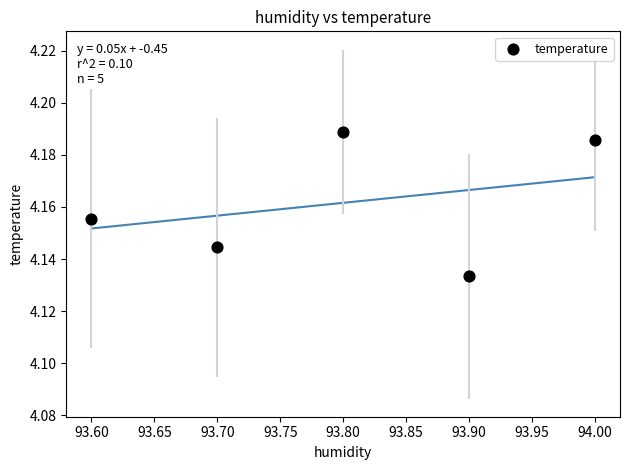

What is the range of X values (max minus min)?

0.4